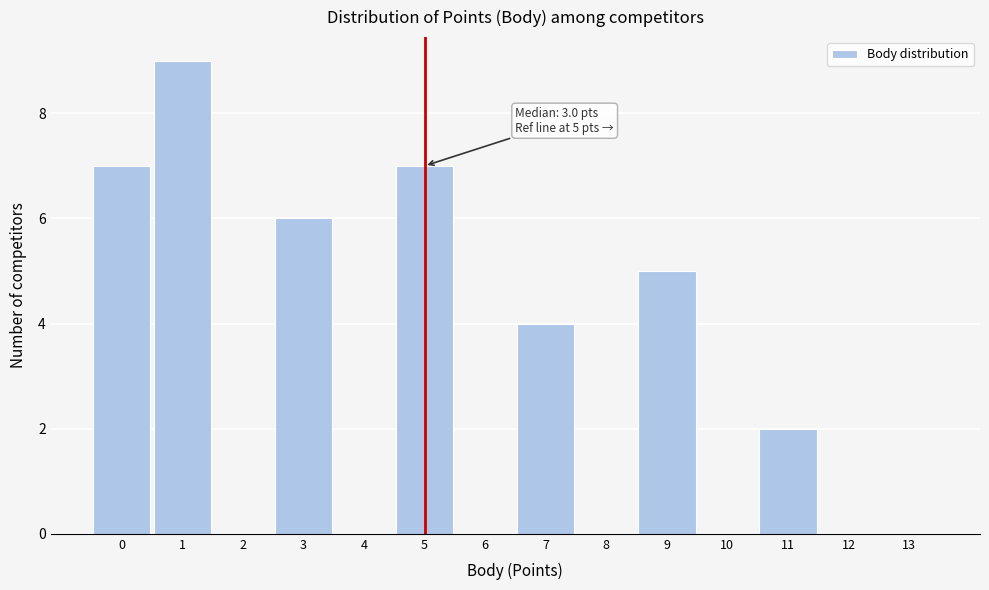

Which range on the x-axis has the tallest bar?

0.5 to 1.5